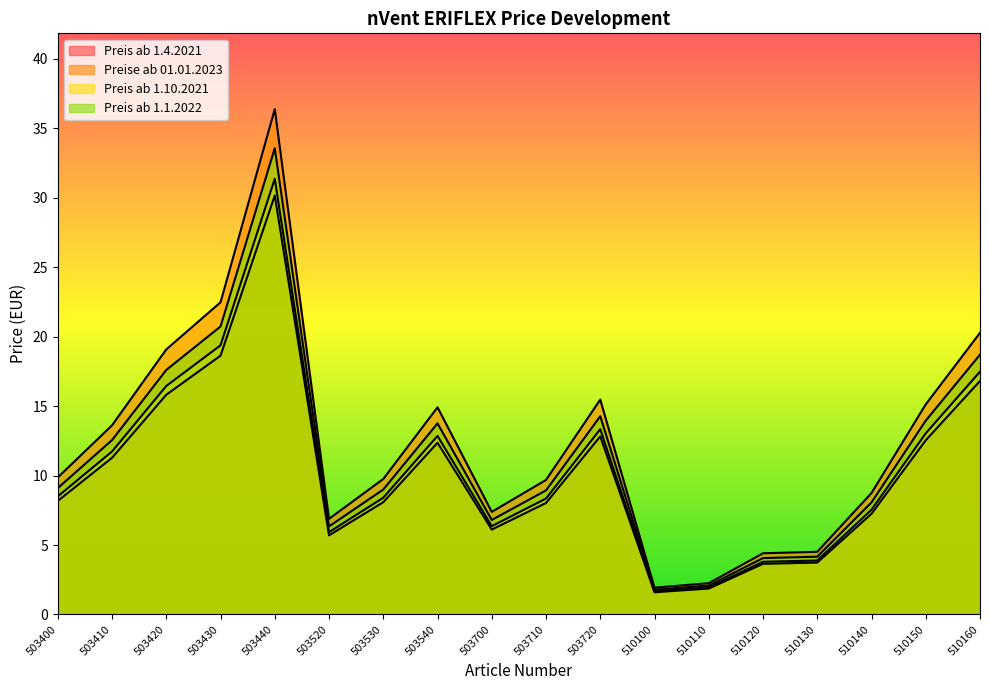

How many interior local peaks does the Preise ab 01.01.2023 series have?

3